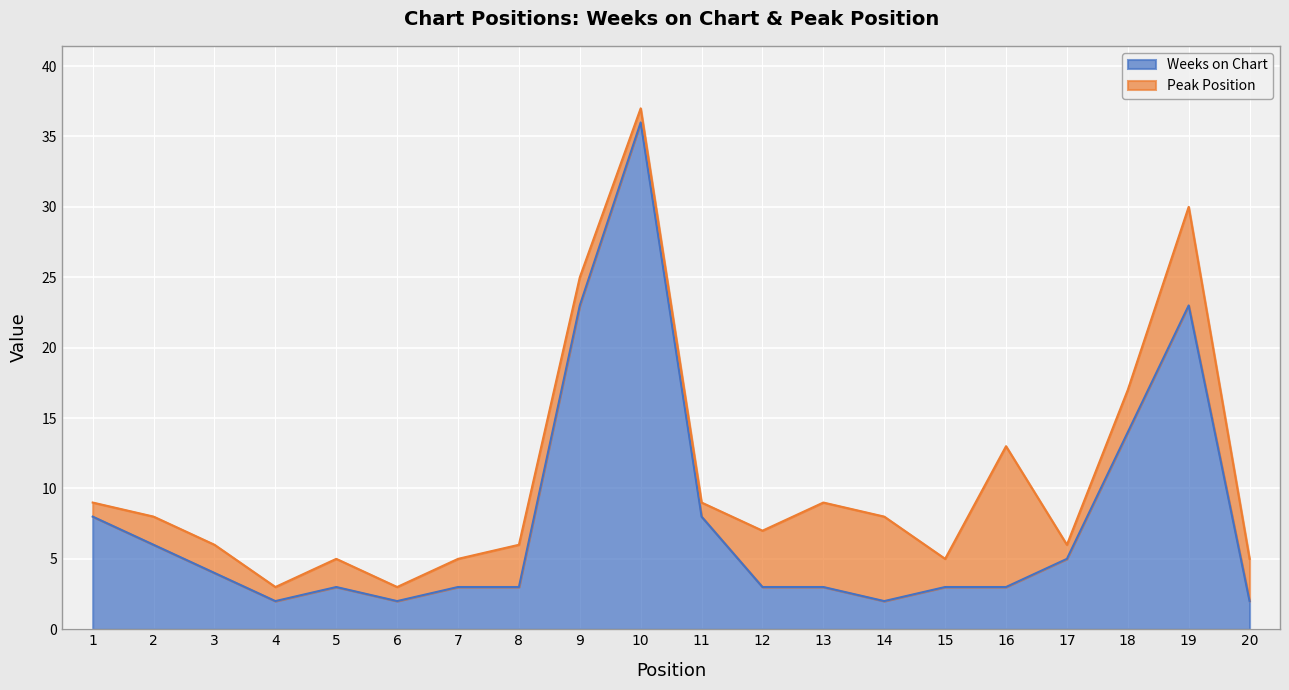

What is the smallest value displayed?

2